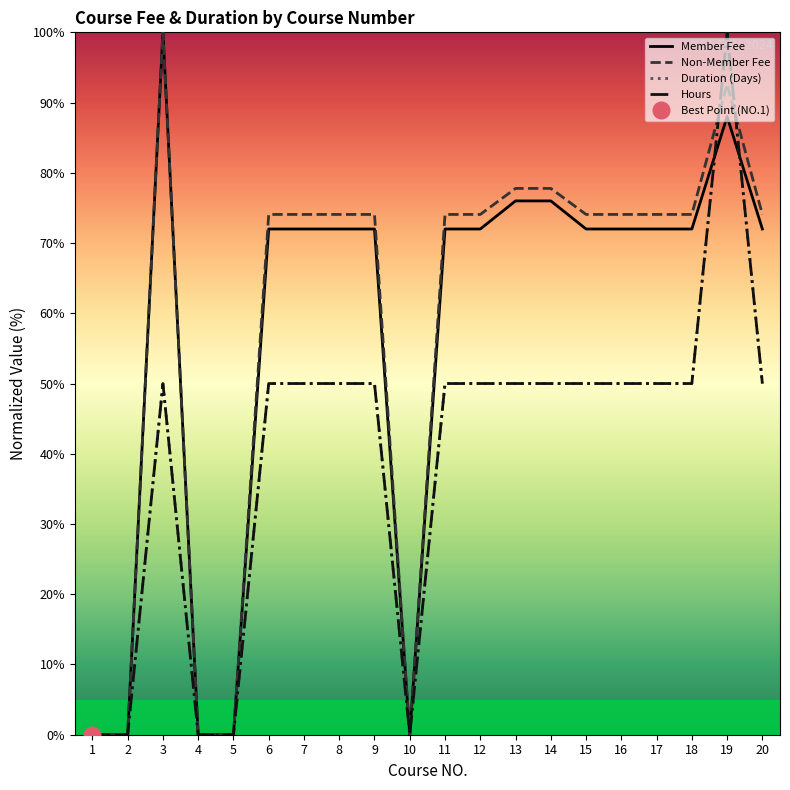

After their last crossing, which series has the higher values: Non-Member Fee or Hours?

Non-Member Fee